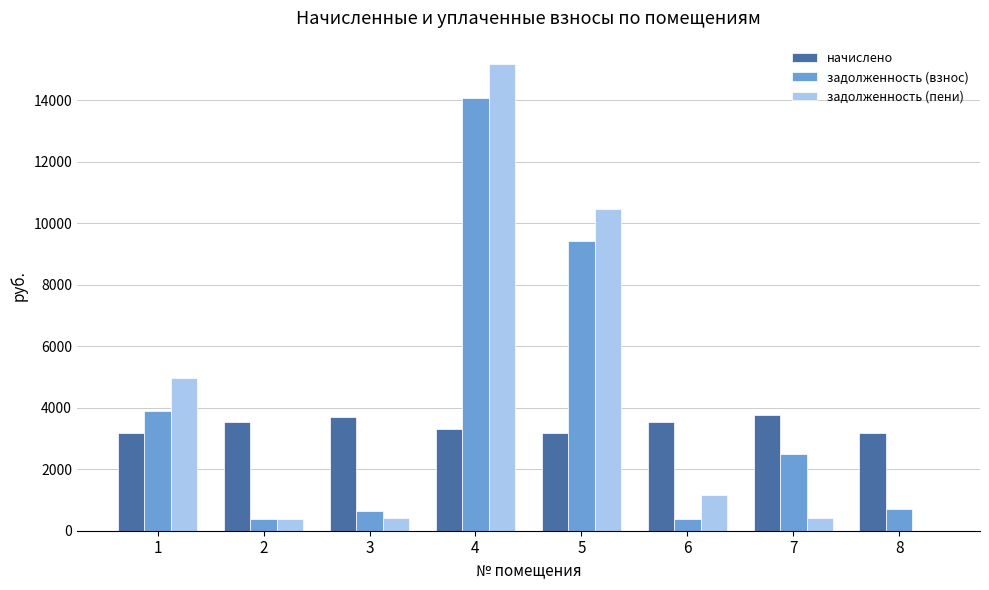

What is the greatest value displayed?

15174.8